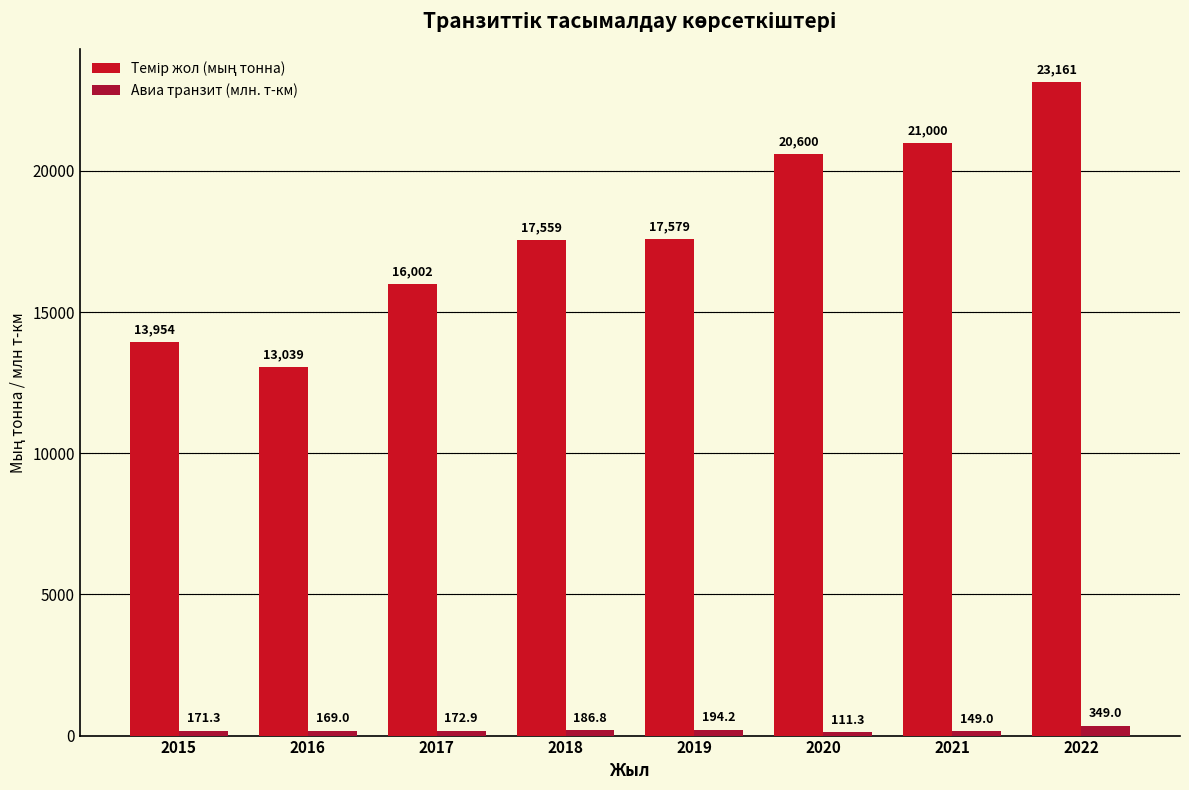

At which category is the sum across all series the highest?

2022